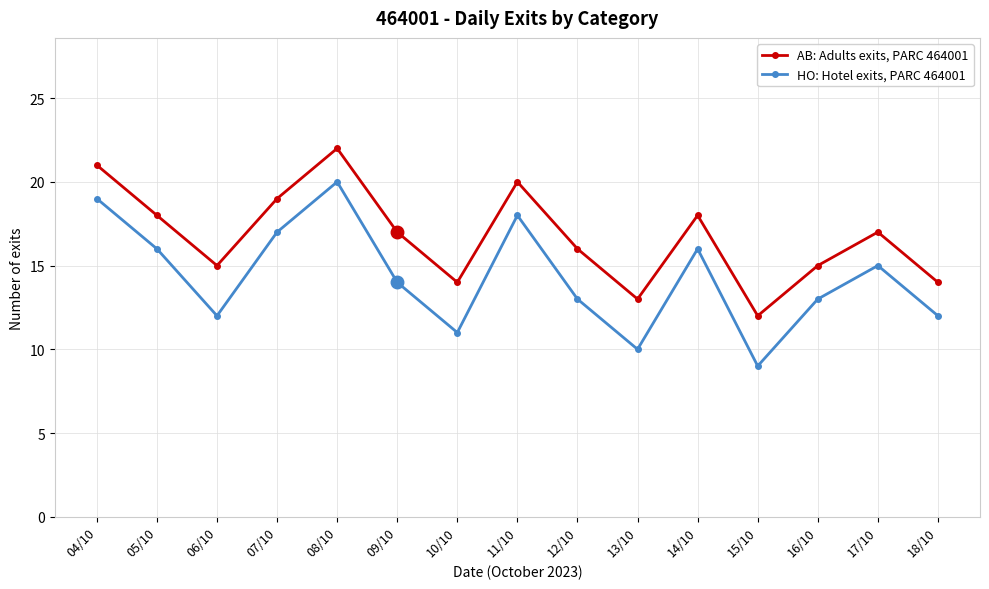

The HO: Hotel exits, PARC 464001 series shows 16 at 14/10. True or false?

True